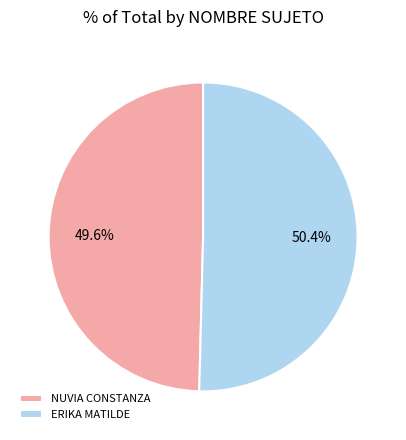

To the nearest percent, what is the difference between the largest and smallest slice percentages?

1%